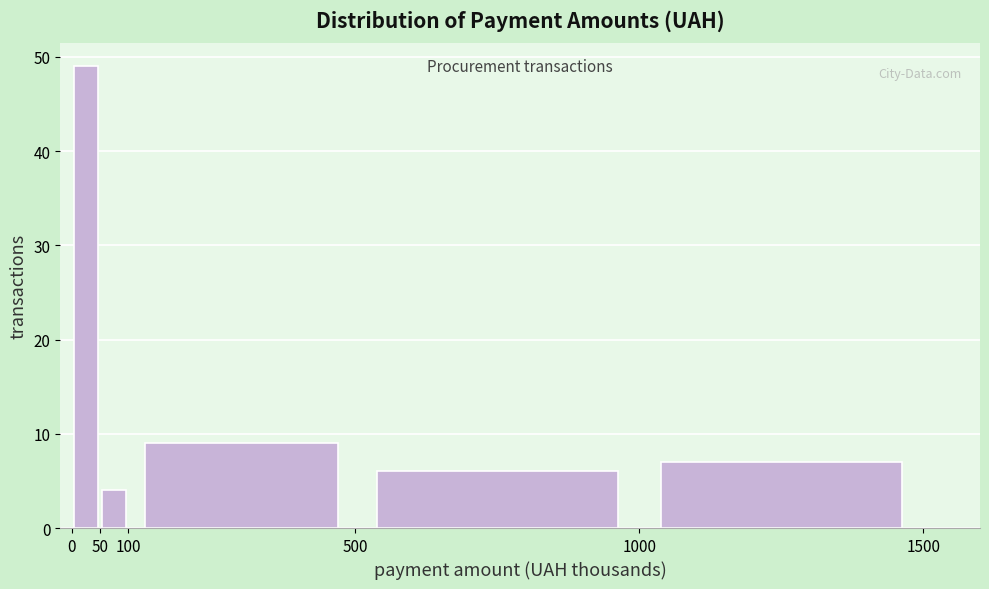

Reading left to right, transcribe this chart: for each bar, give the range it covers on the x-axis and its height. The values are not printed on the chart, so give them approximately, as read against the axis.

0 to 50: 49
50 to 100: 4
100 to 500: 9
500 to 1000: 6
1000 to 1500: 7